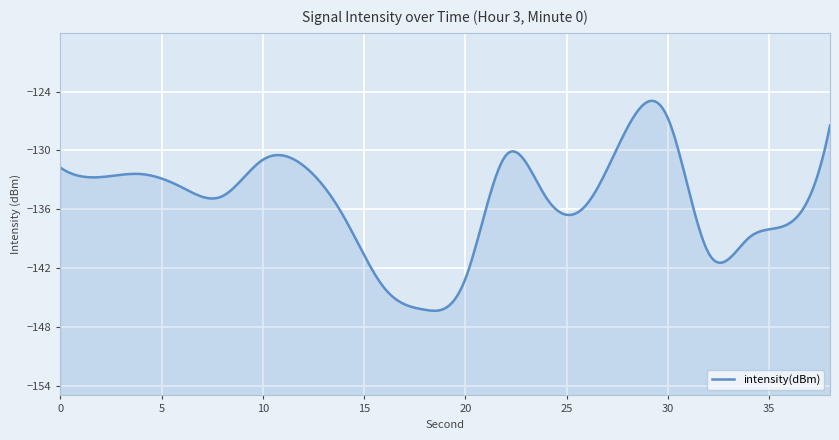

Reading left to right, what are all the values shown in this chart?

-131.7	-132.7	-132.4	-133.8	-134.7	-131.0	-131.5	-136.8	-144.0	-146.3	-143.1	-130.5	-134.8	-135.5	-127.7	-126.7	-140.5	-138.9	-137.4	-127.5